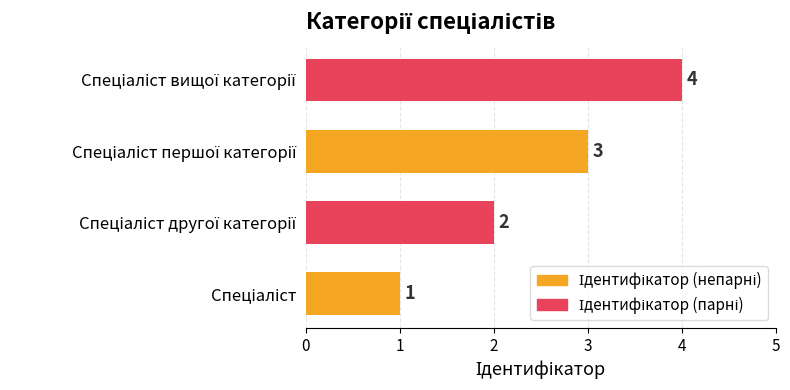

What is the maximum value shown in the chart?

4